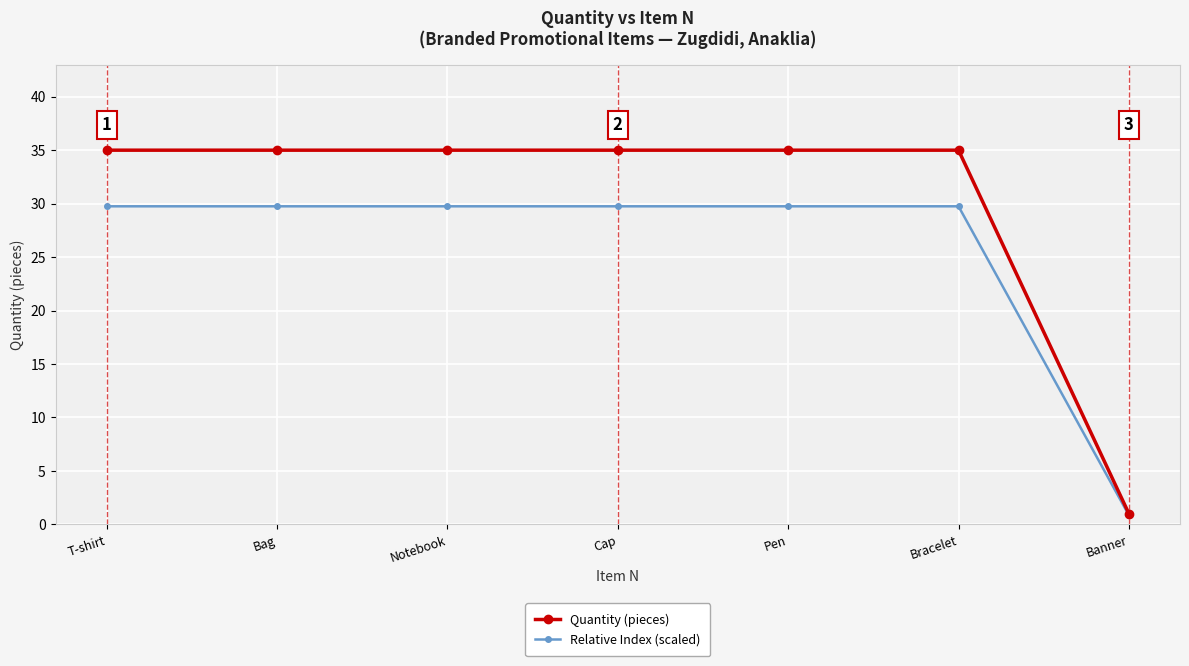

Is the value of Relative Index (scaled) at Banner greater than the value of Quantity (pieces) at Cap?

No